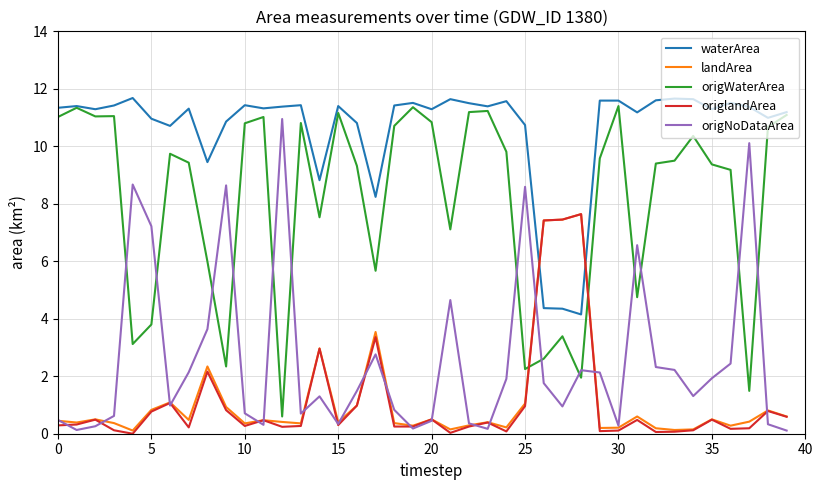

What is the minimum value for origNoDataArea?

0.1